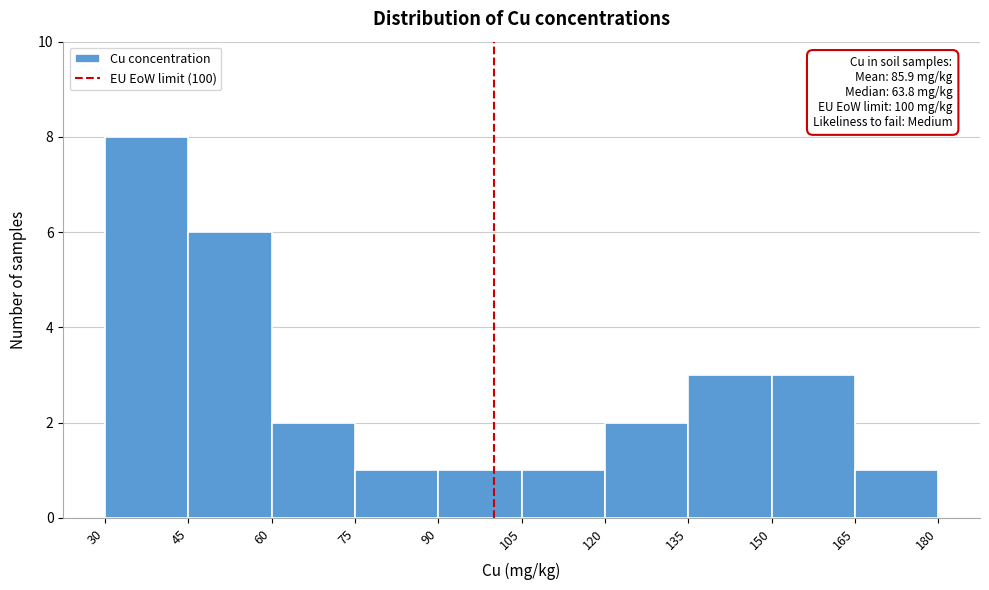

Over which range of the x-axis is the bar tallest?

30 to 45